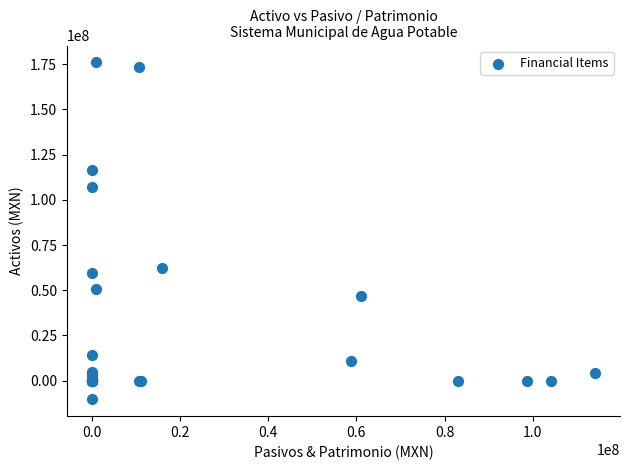

What Y value in the scatter plot is closest to 82836135?

62177090.4